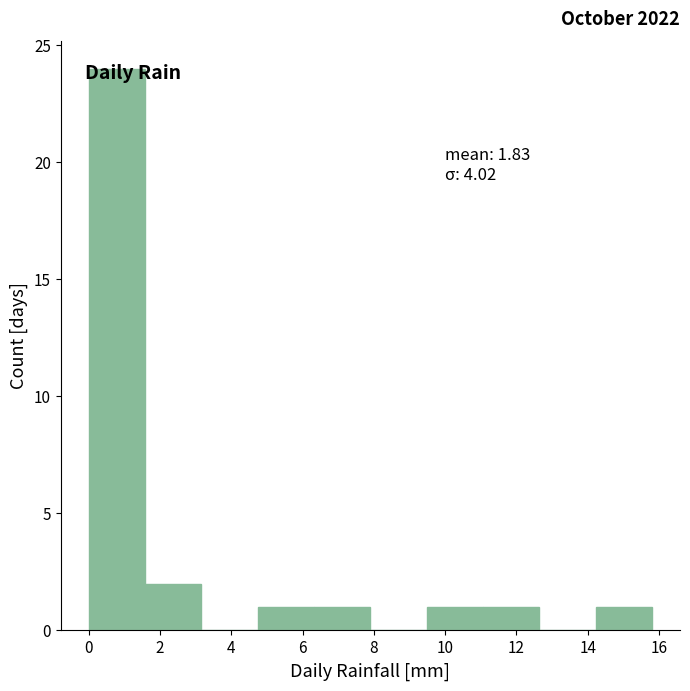

Which range on the x-axis has the tallest bar?

0.00 to 1.58